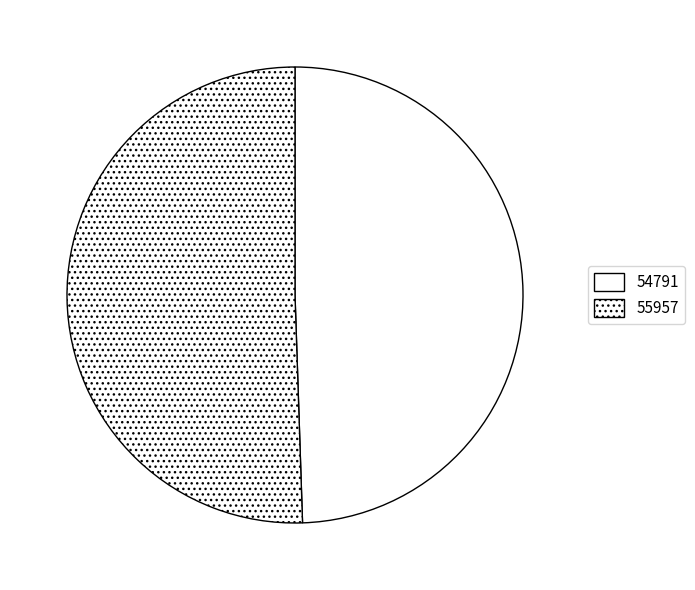

Count the number of slices in the pie.

2